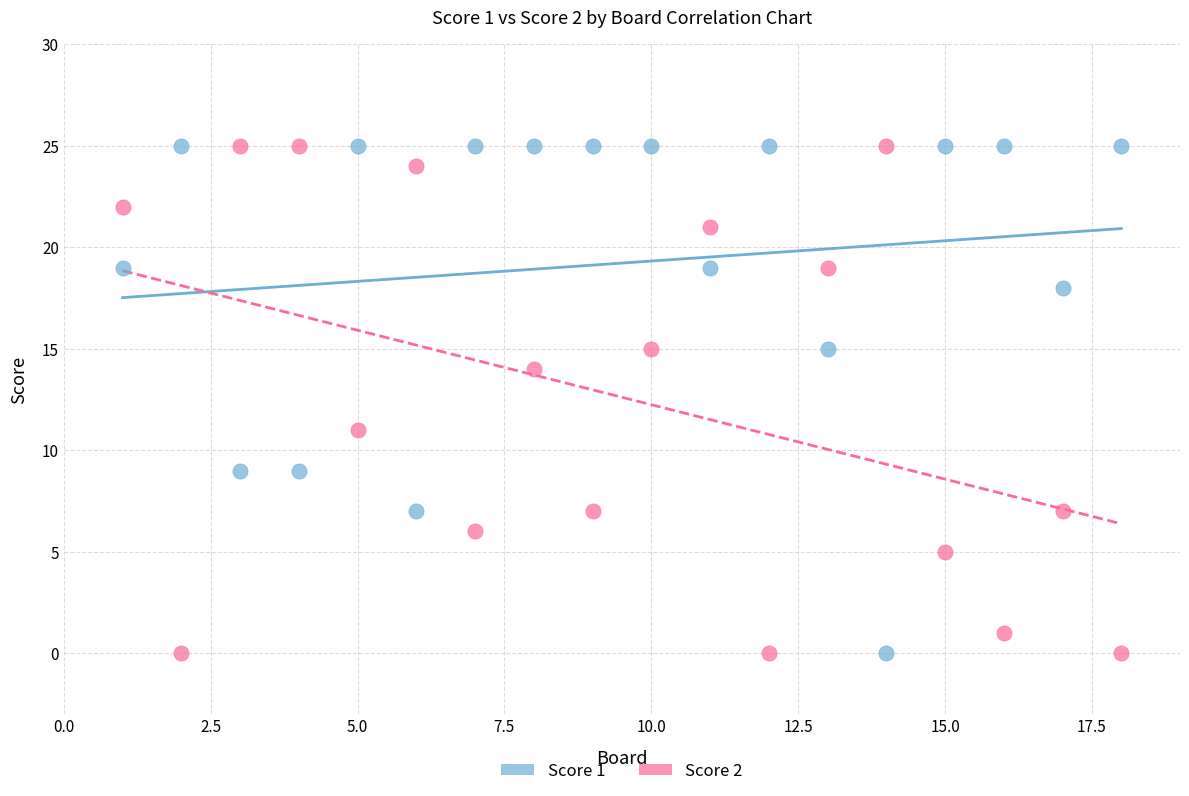

What is the X range (max minus min) for the scatter plot?

17